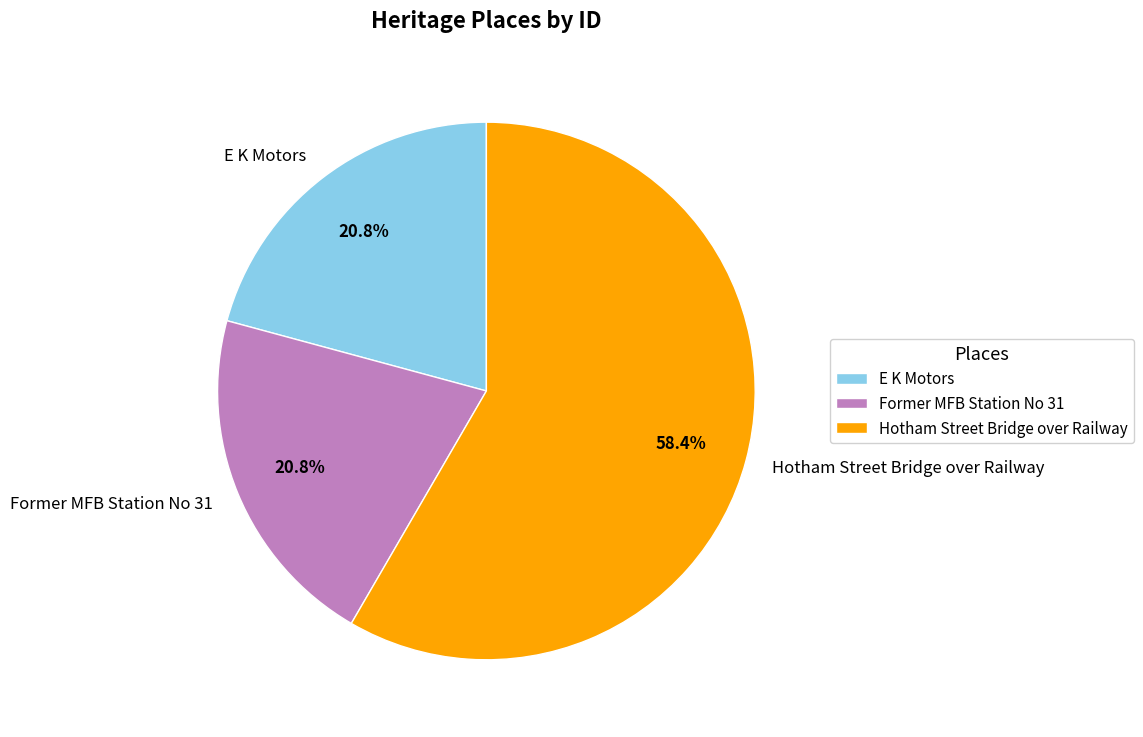

How much of the chart is everything except E K Motors?

79.2%